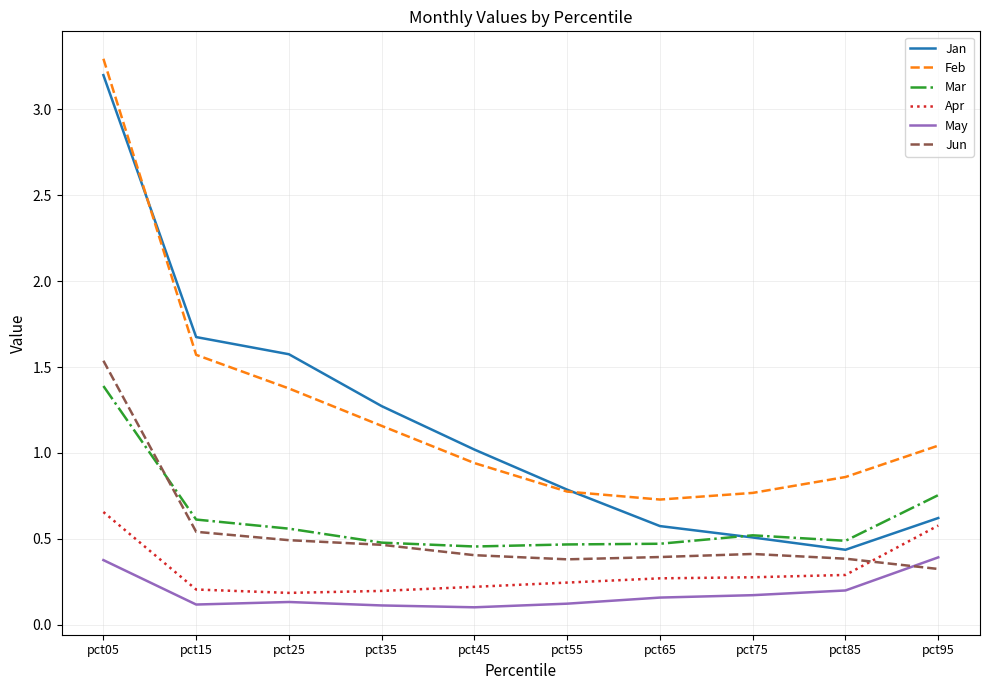

Between pct45 and pct75, which series saw the biggest shift?

Jan